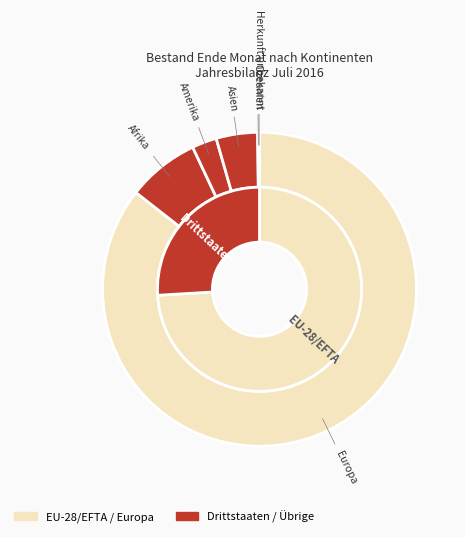

Between Asien and Herkunft unbekannt, which is larger?

Asien